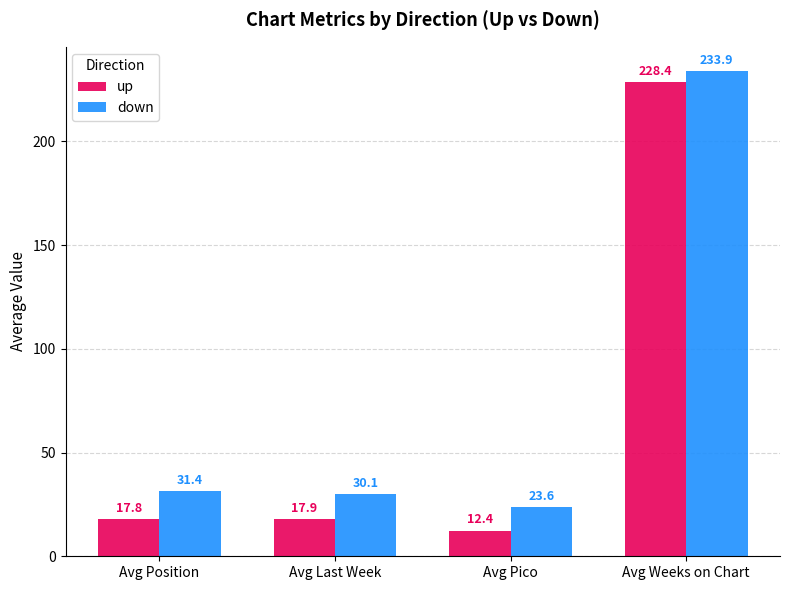

Does the chart contain any negative values?

No